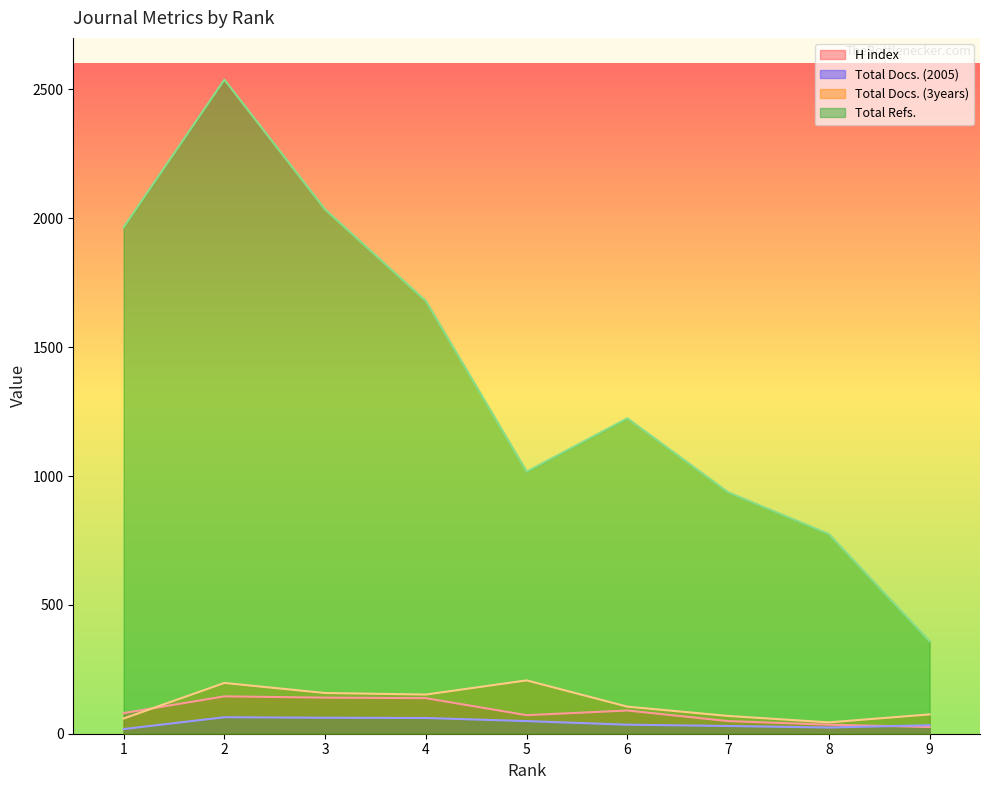

What are all the series names shown in the legend?

H index, Total Docs. (2005), Total Docs. (3years), Total Refs.